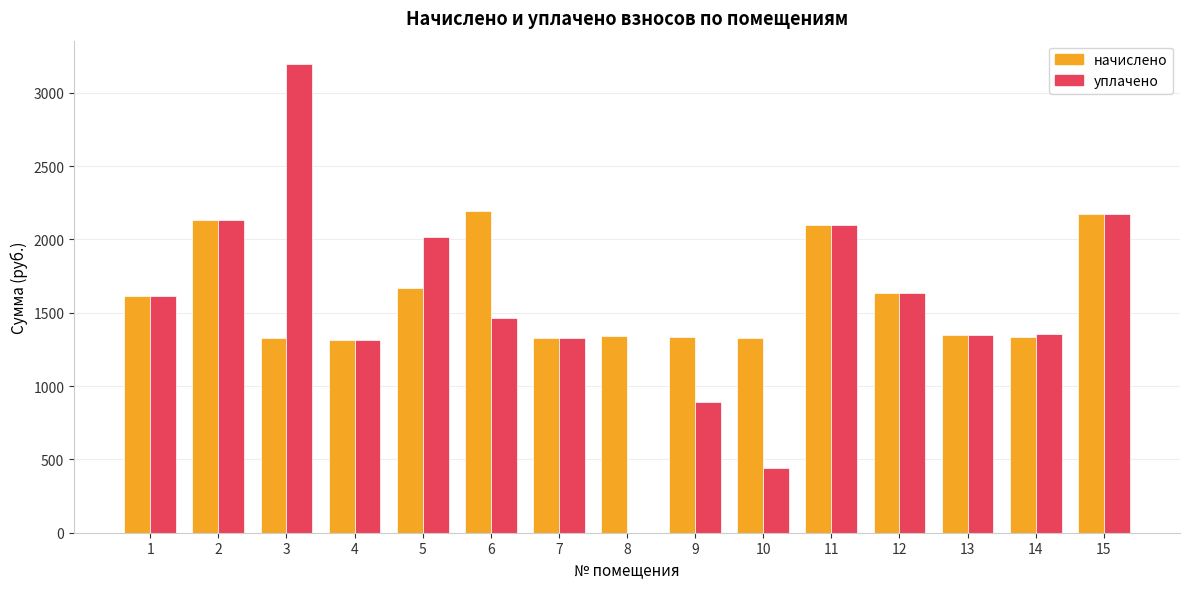

Which series changed the most between 11 and 14?

начислено